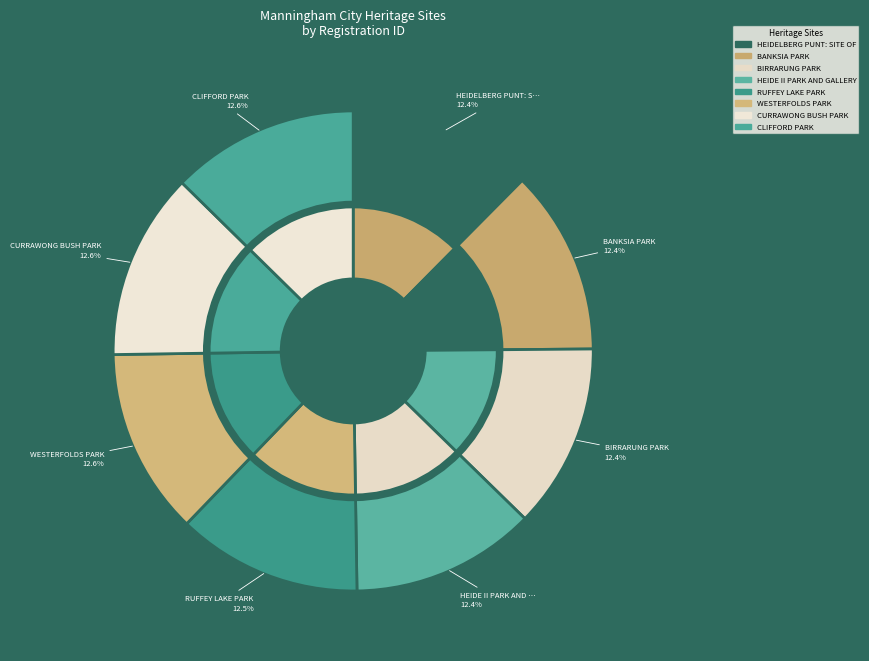

Which has a higher value, HEIDELBERG PUNT: SITE OF or HEIDE II PARK AND GALLERY?

HEIDE II PARK AND GALLERY